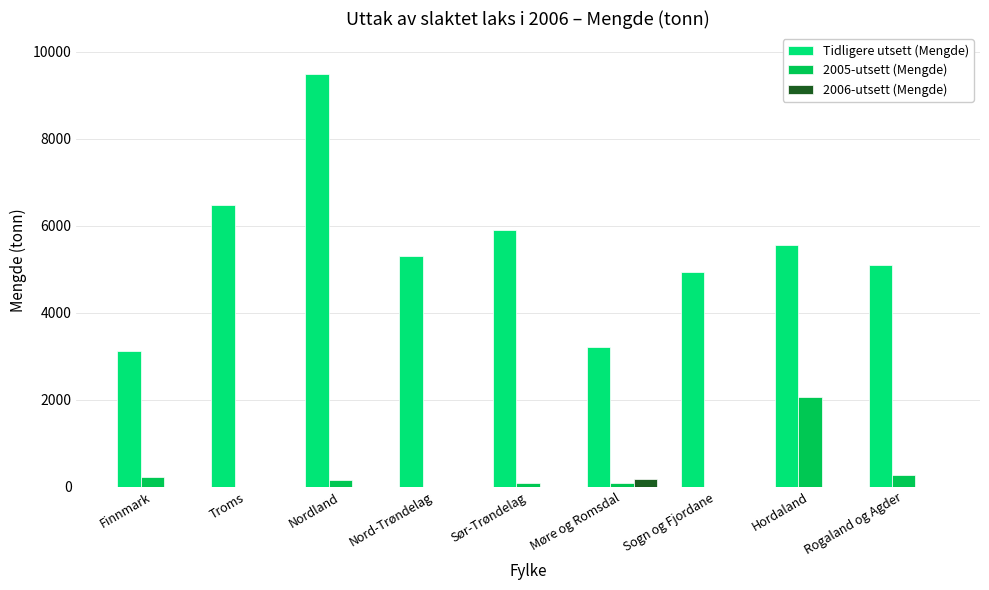

What is the approximate value of Tidligere utsett (Mengde) at Sogn og Fjordane?

4942.9